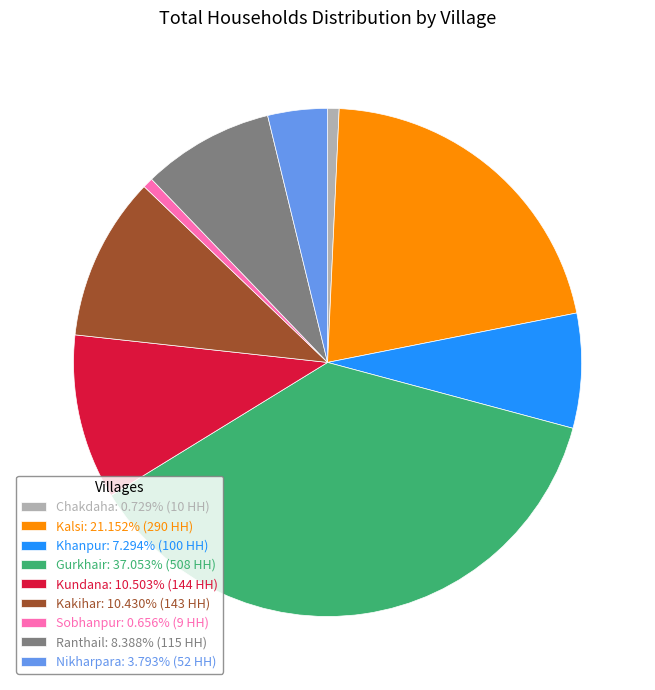

What is the ratio of the value at Kundana: 10.503% (144 HH) to the value at Nikharpara: 3.793% (52 HH)?

2.8